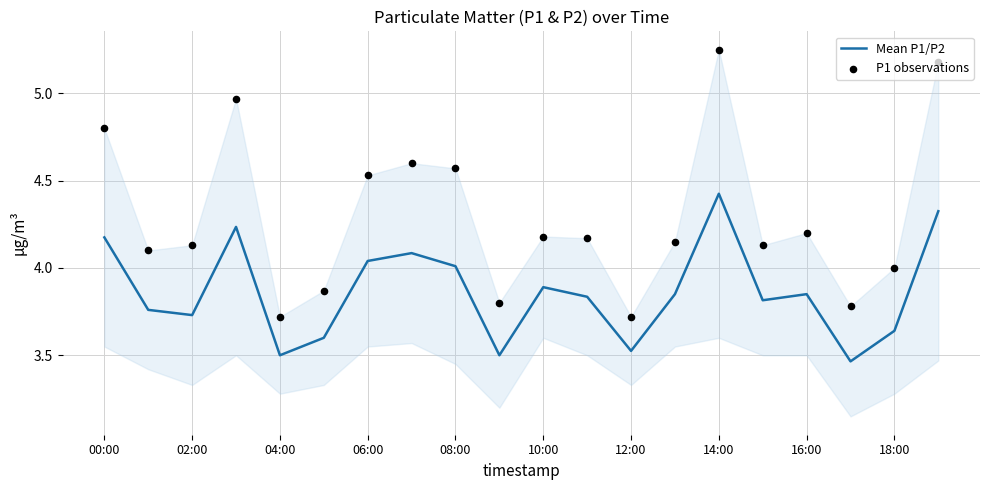

Which series has the largest Y range (max minus min)?

P1 observations